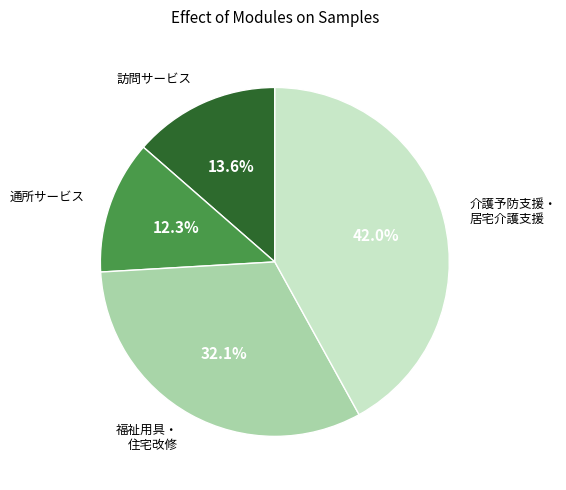

Does 介護予防支援・ 居宅介護支援 represent more than half of the total?

No